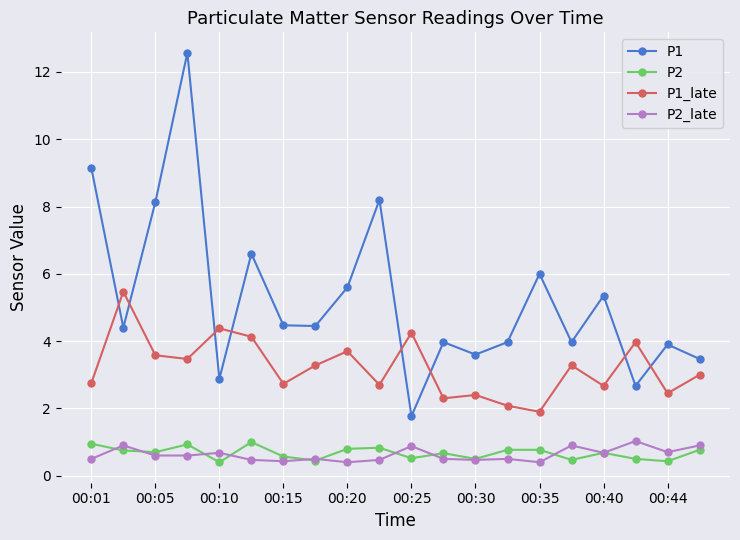

What is the value of the P1 point at the 18th from the left?

2.7